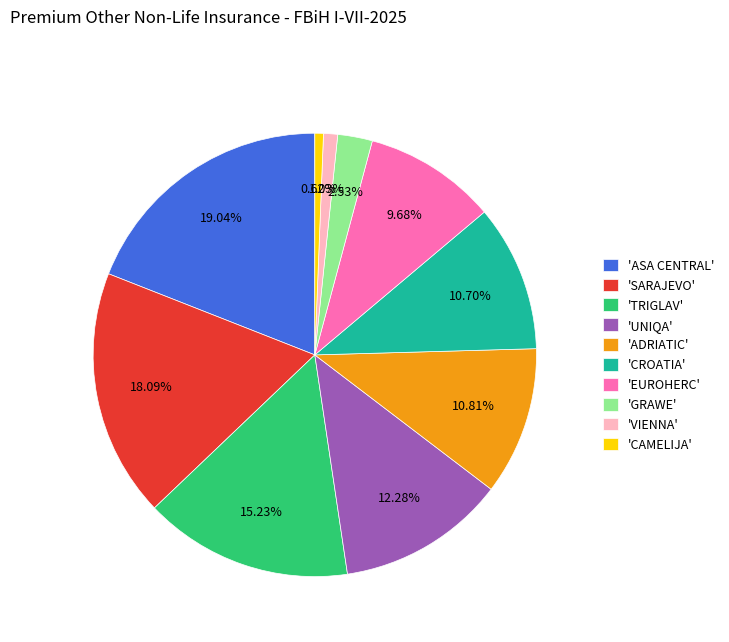

Do 'GRAWE' and 'CAMELIJA' together represent more than half of the pie?

No